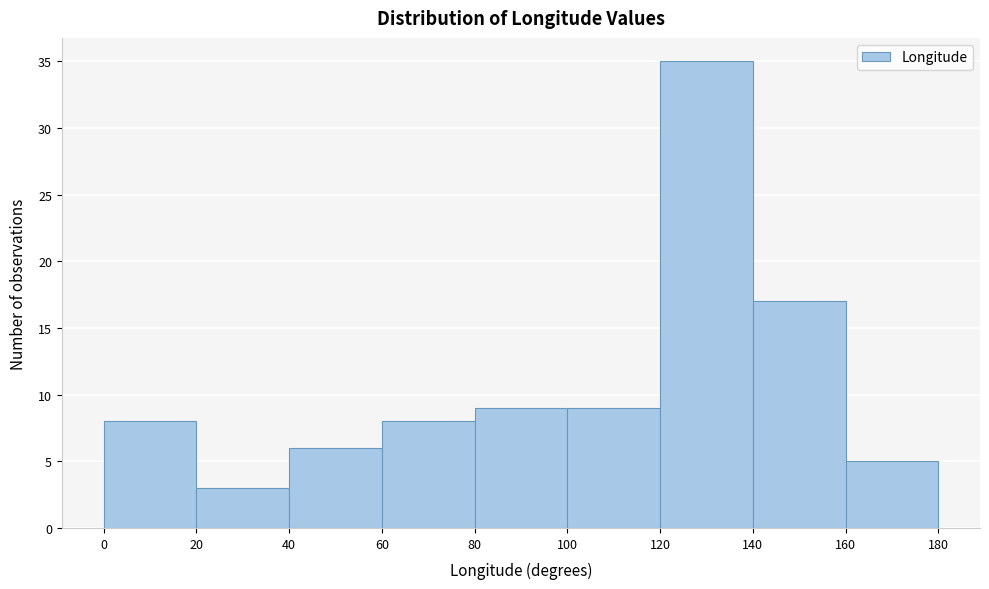

What is the height of the bar covering 160 to 180 on the x-axis? The values are not printed on the chart, so give them approximately, as read against the axis.

5